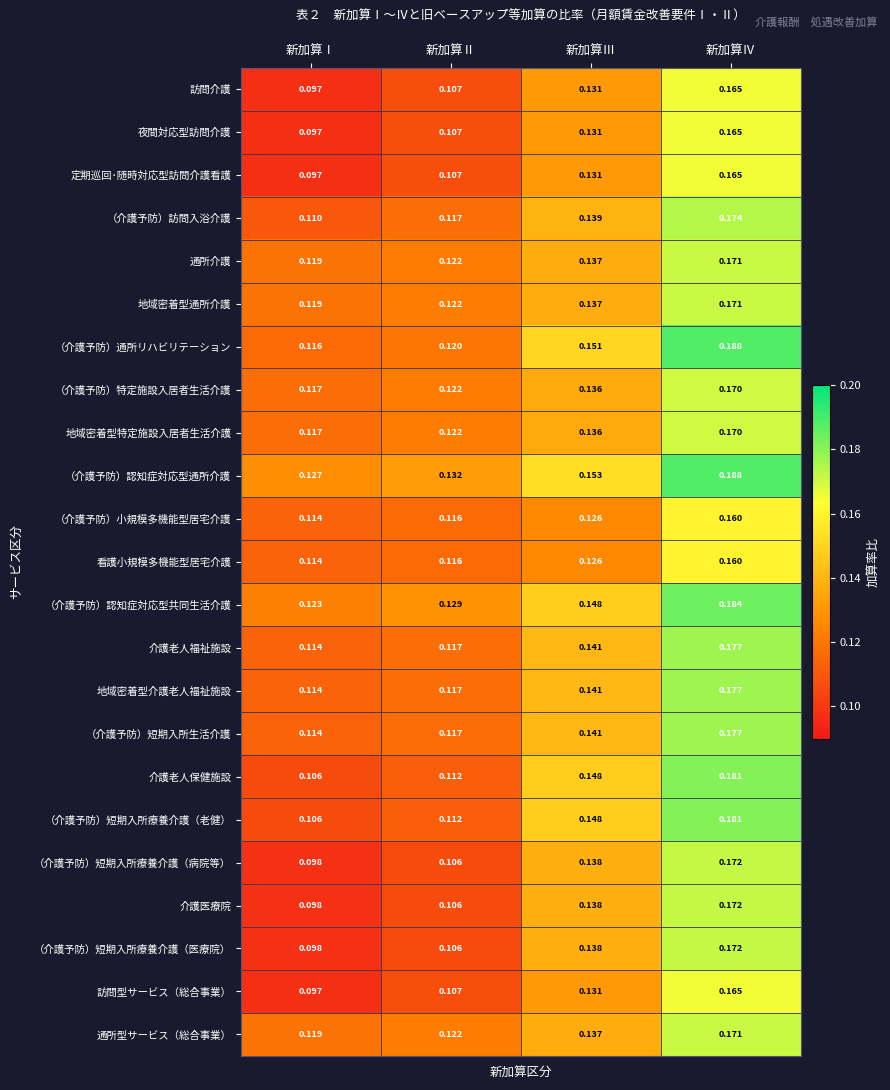

Which label corresponds to the smallest value in the chart?

新加算Ⅰ